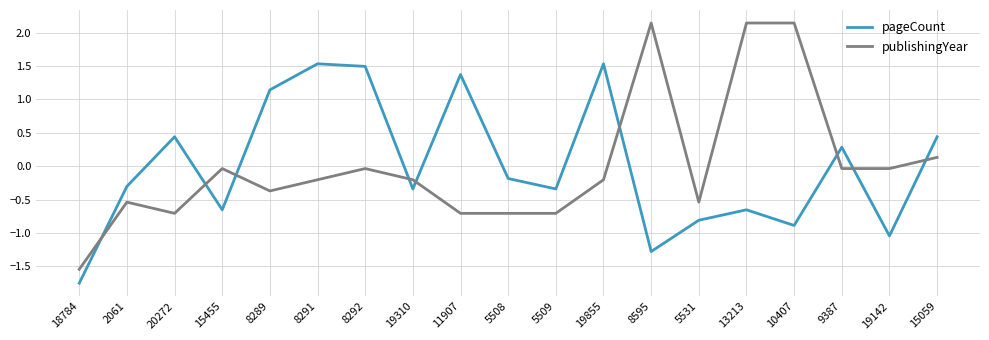

How many values in publishingYear are above zero?

4